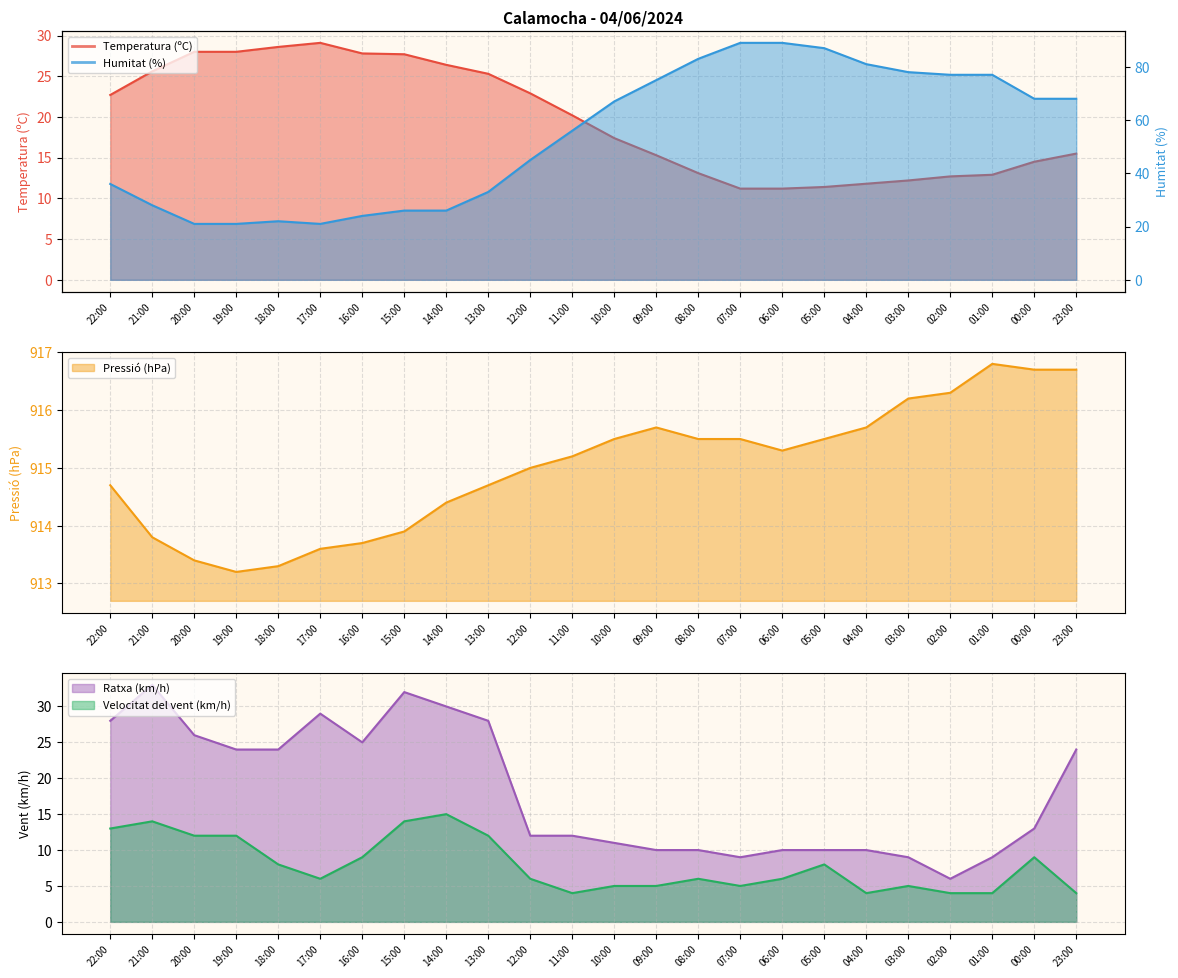

What is the difference between the maximum and minimum values in the Ratxa (km/h) series?

27.0